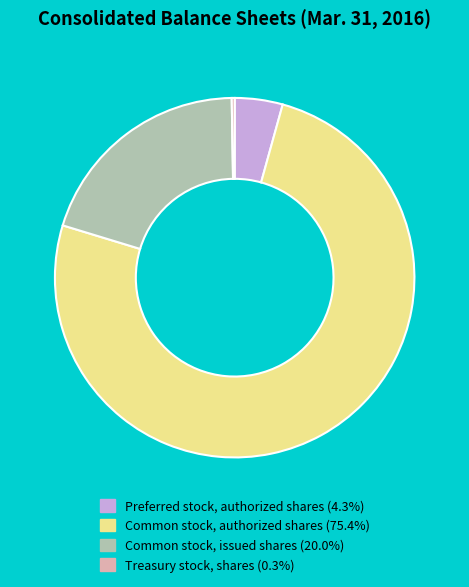

Do Preferred stock, authorized shares (4.3%) and Common stock, authorized shares (75.4%) together represent more than half of the pie?

Yes